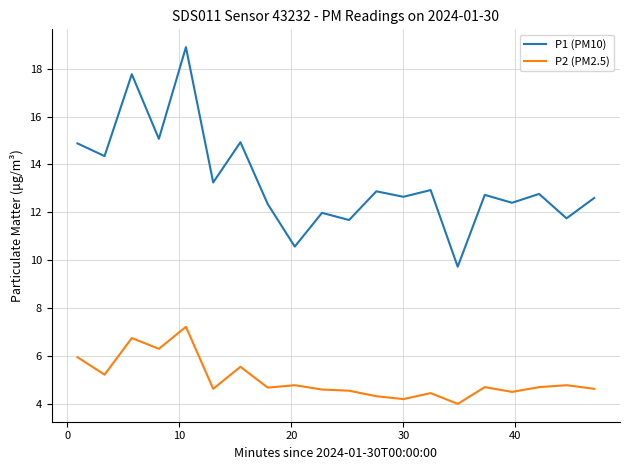

What is the maximum value shown in the chart?

18.9